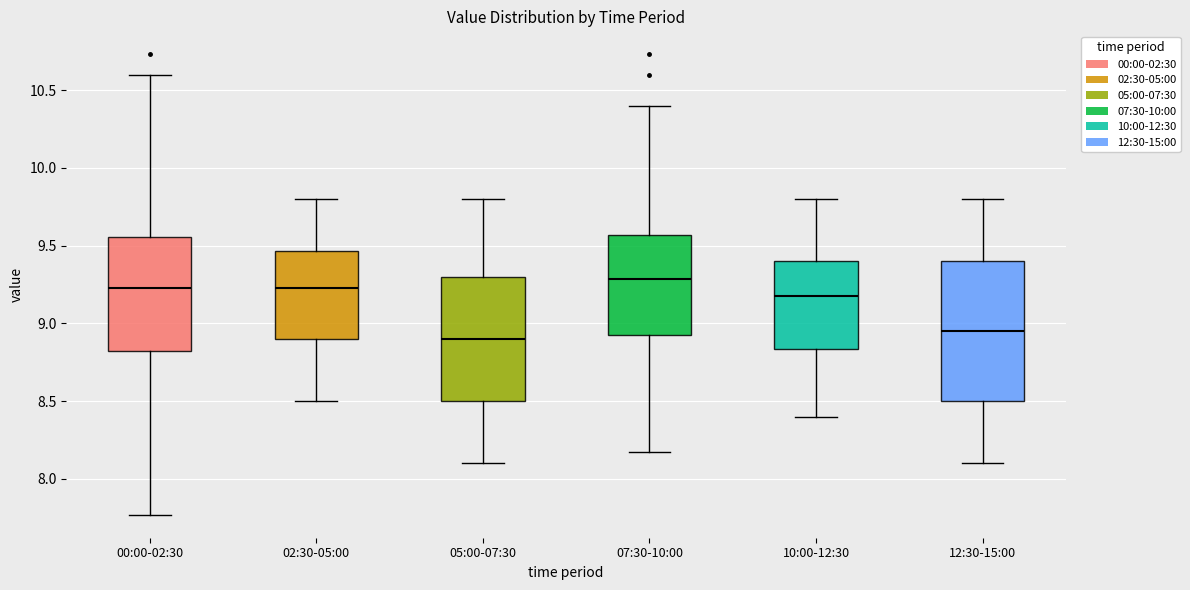

Reading left to right, read every box against the y-axis: the position of its median line, the range the box covers, and the ends of its whiskers. The values are not printed on the chart, so give them approximately, as read against the axis.

00:00-02:30: median 9.25, box 8.80 to 9.55, whiskers 7.75 to 10.60
02:30-05:00: median 9.25, box 8.90 to 9.45, whiskers 8.50 to 9.80
05:00-07:30: median 8.90, box 8.50 to 9.30, whiskers 8.10 to 9.80
07:30-10:00: median 9.30, box 8.90 to 9.55, whiskers 8.15 to 10.40
10:00-12:30: median 9.20, box 8.85 to 9.40, whiskers 8.40 to 9.80
12:30-15:00: median 8.95, box 8.50 to 9.40, whiskers 8.10 to 9.80